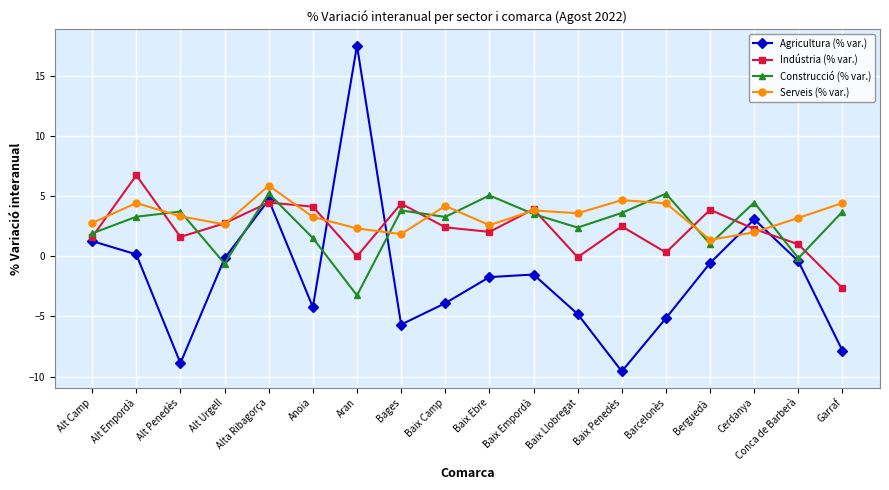

What position from the left is Barcelonès?

14